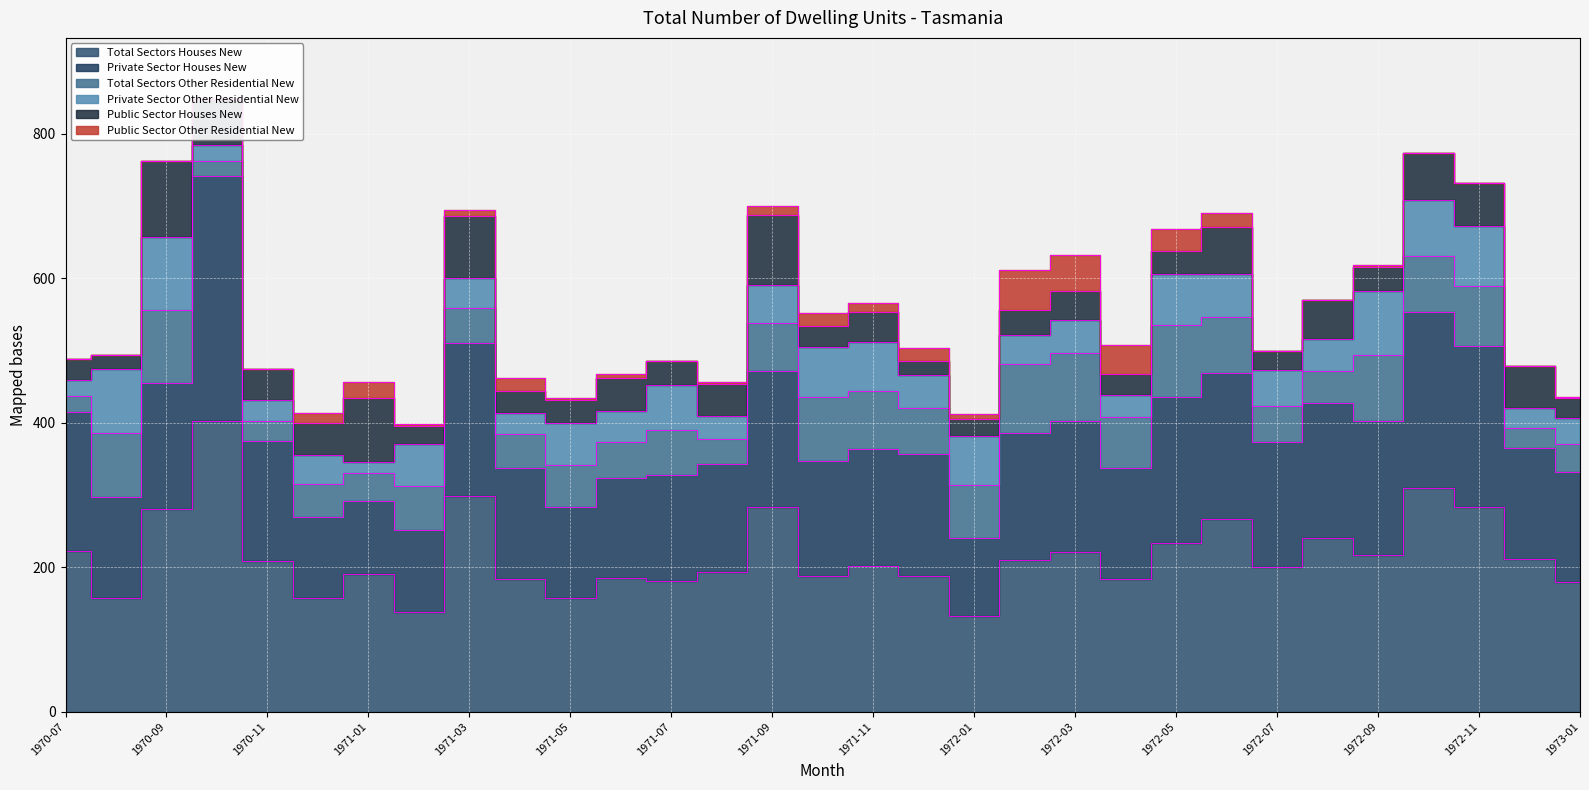

What is the difference between the maximum and minimum values in the Private Sector Houses New series?

237